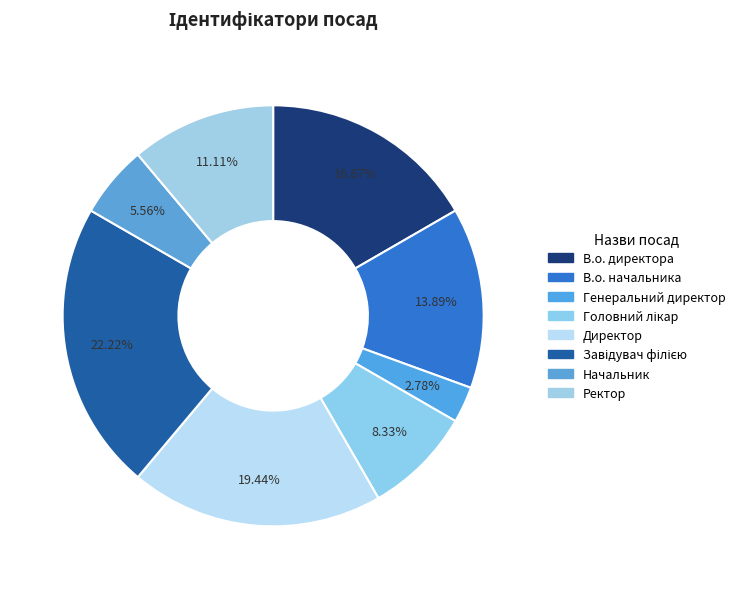

How many slices are in this pie chart?

8